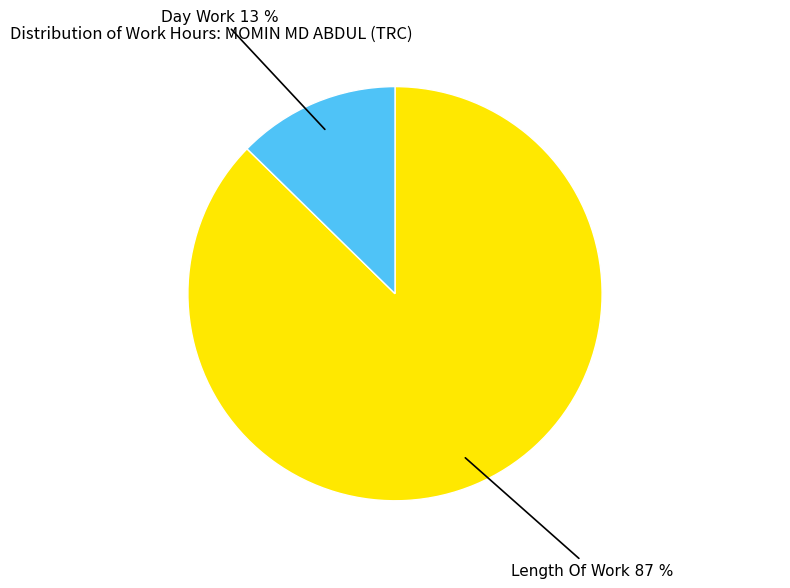

To the nearest percent, what is the average slice percentage?

50%